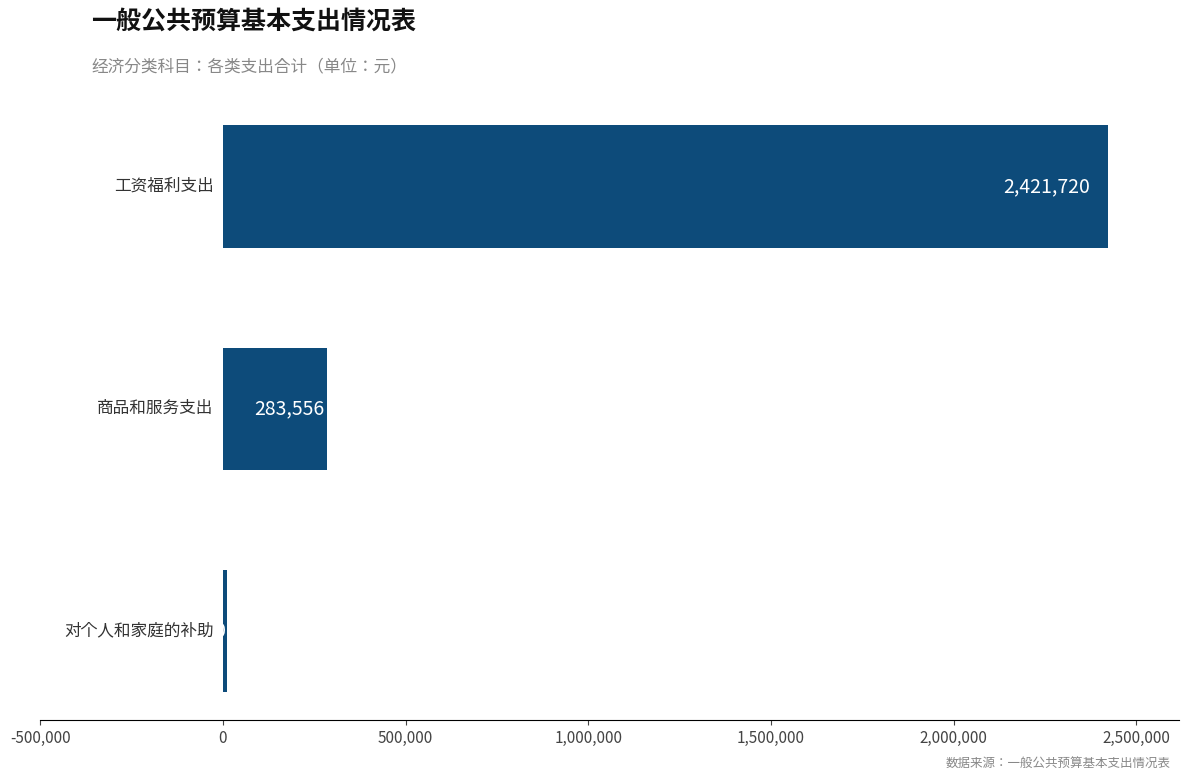

Reading top to bottom, extract all data points from this chart.

2421720	283556	9960